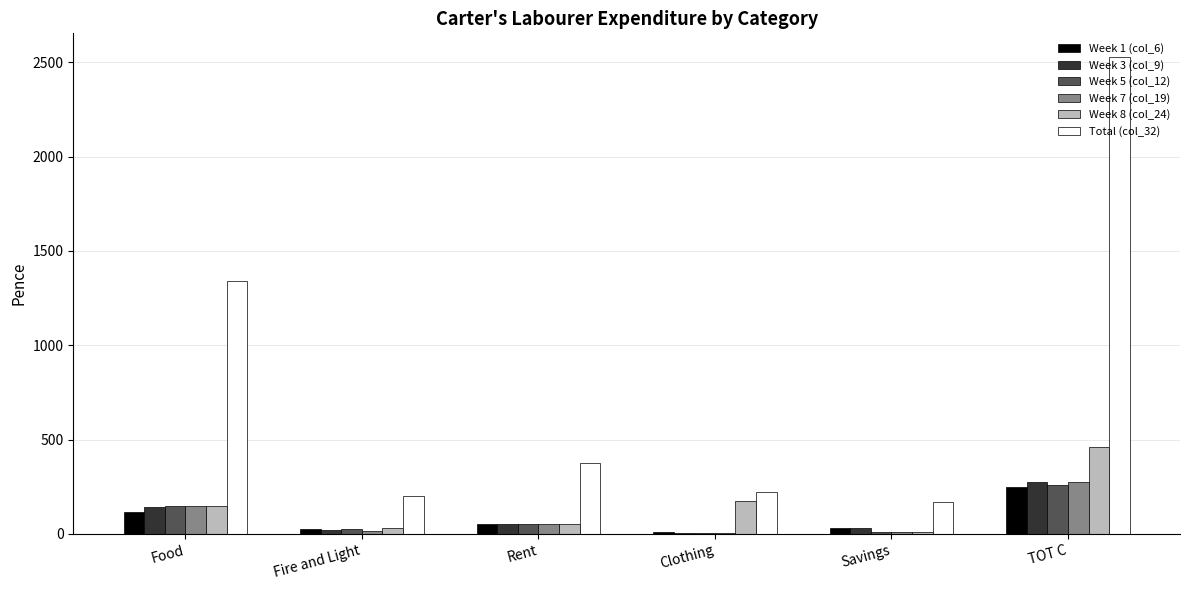

What is the sum of all Week 3 (col_9) values?

531.0